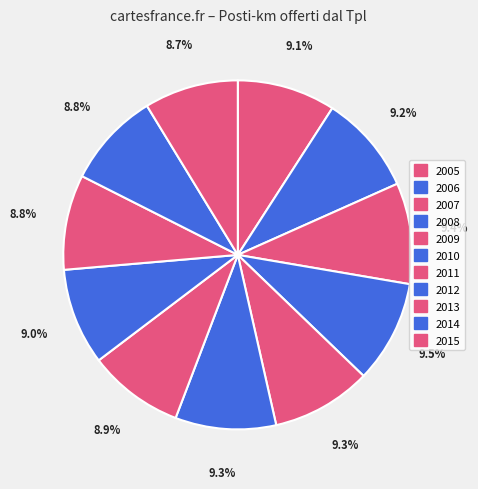

Count the number of slices in the pie.

11